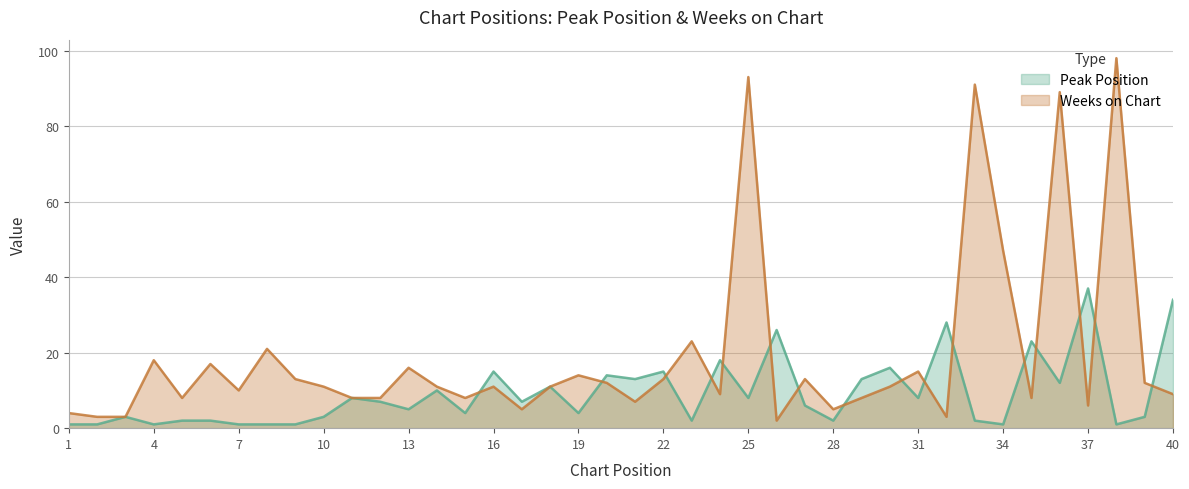

True or false: Peak Position and Weeks on Chart intersect in this chart.

True